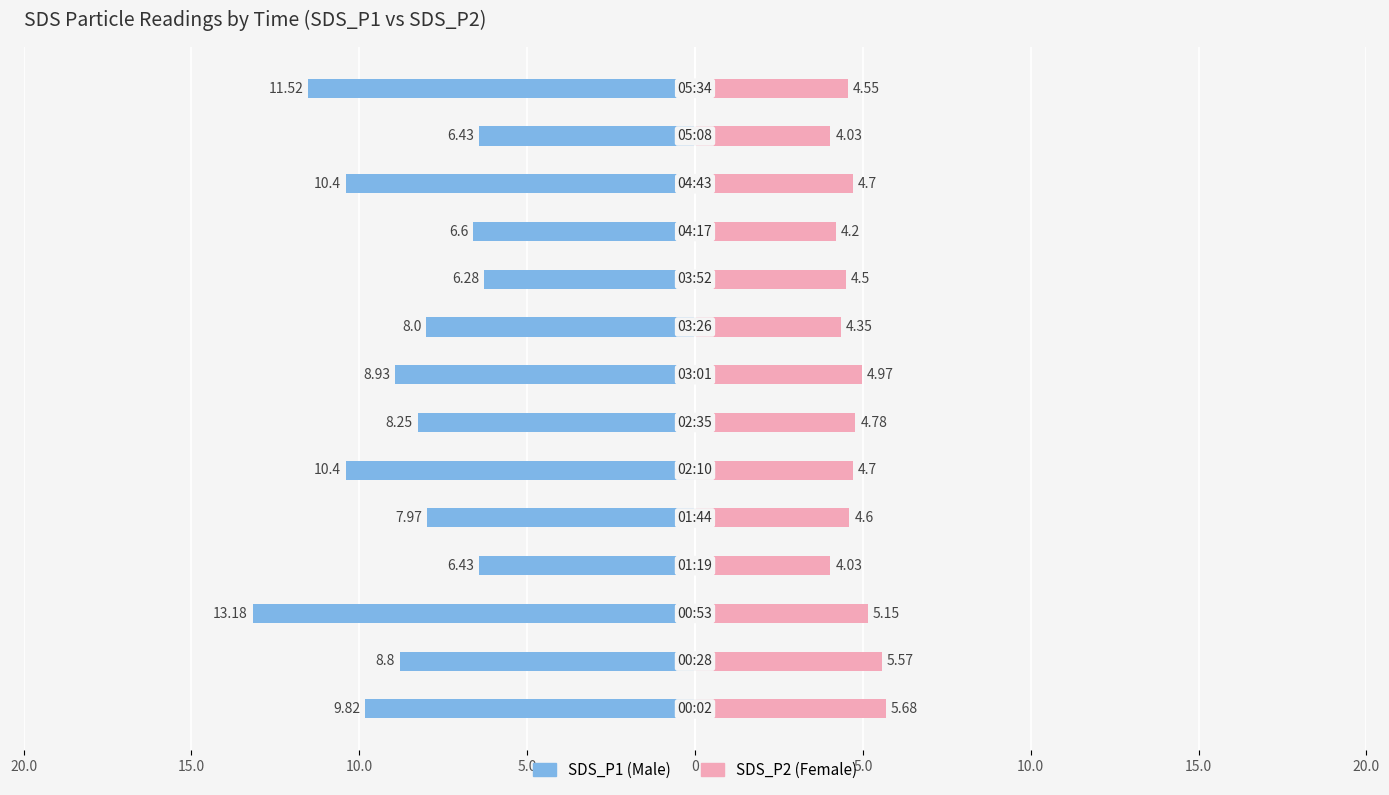

How many groups of bars are there?

14